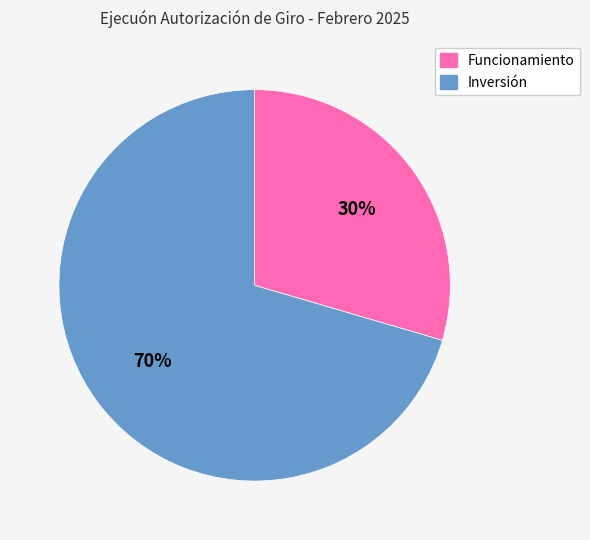

The Inversión slice represents 84% of the pie. True or false?

False